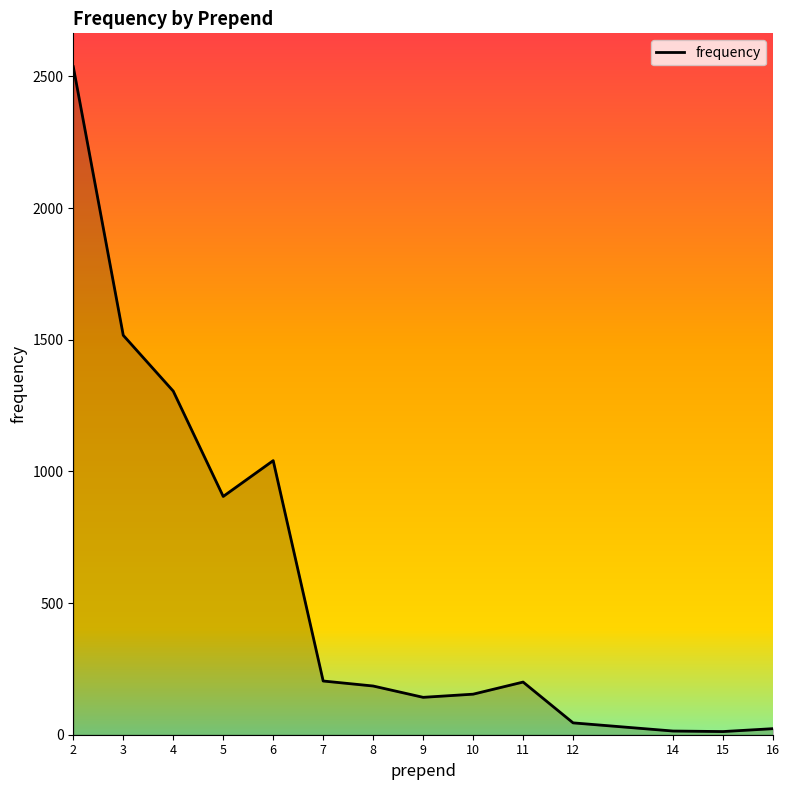

Where is the data nearest to the value 1274?

4